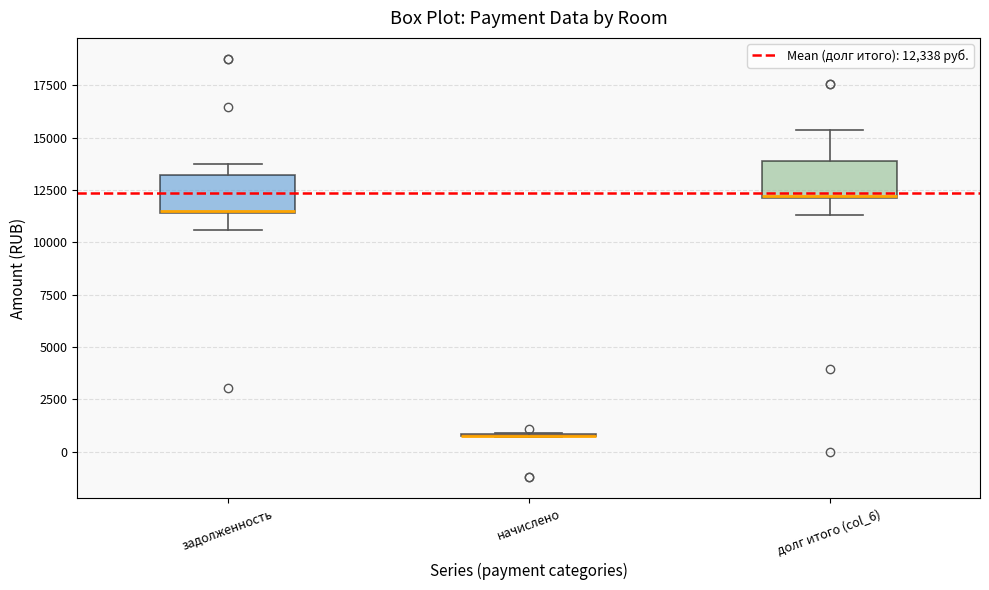

Reading left to right, transcribe this box plot: for each box, give where its median line is, the range the box spans, and where its two whiskers end, as read against the y-axis. The values are not printed on the chart, so give them approximately, as read against the axis.

задолженность: median 11500 (drawn on the box's lower edge), box 11500 to 13000, whiskers 10500 to 13500
начислено: box collapsed to a line at 1000, whiskers 500 to 1000
долг итого (col_6): median 12000, box 12000 to 14000, whiskers 11500 to 15500